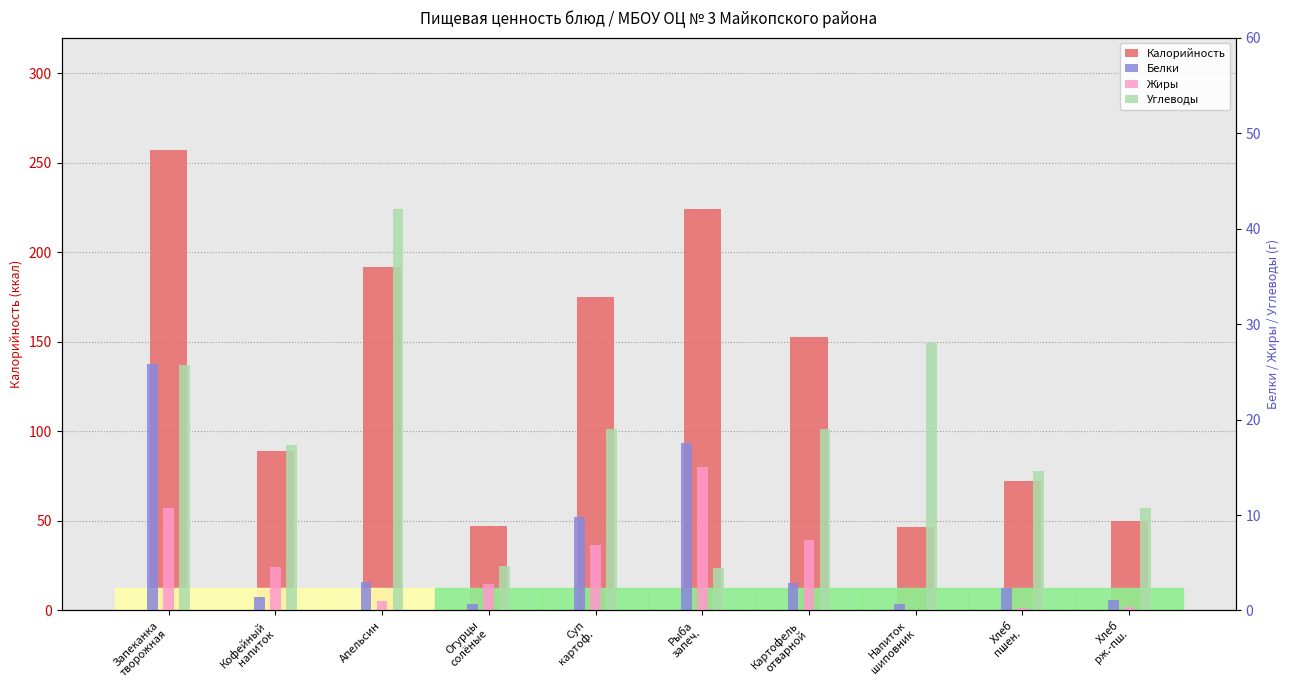

What value does the Белки series have at Рыба
запеч.?

17.5